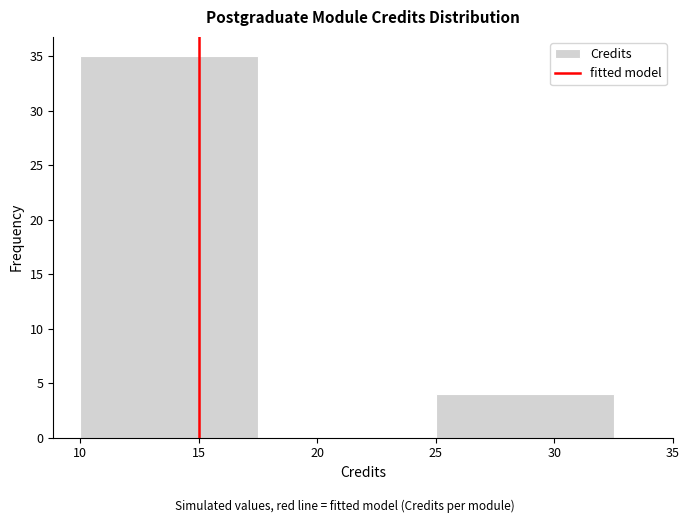

Reading left to right, list every bar in this chart as the range it spans on the x-axis followed by its height. The values are not printed on the chart, so give them approximately, as read against the axis.

10.0 to 17.5: 35
17.5 to 25.0: 0
25.0 to 32.5: 4